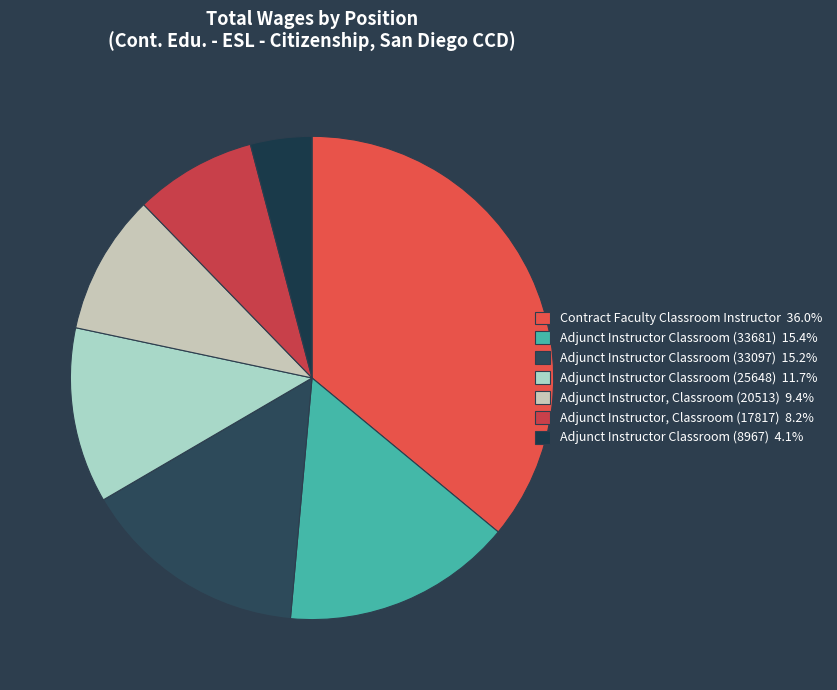

To the nearest percent, what is the combined percentage of Adjunct Instructor Classroom (25648) and Adjunct Instructor Classroom (8967)?

16%